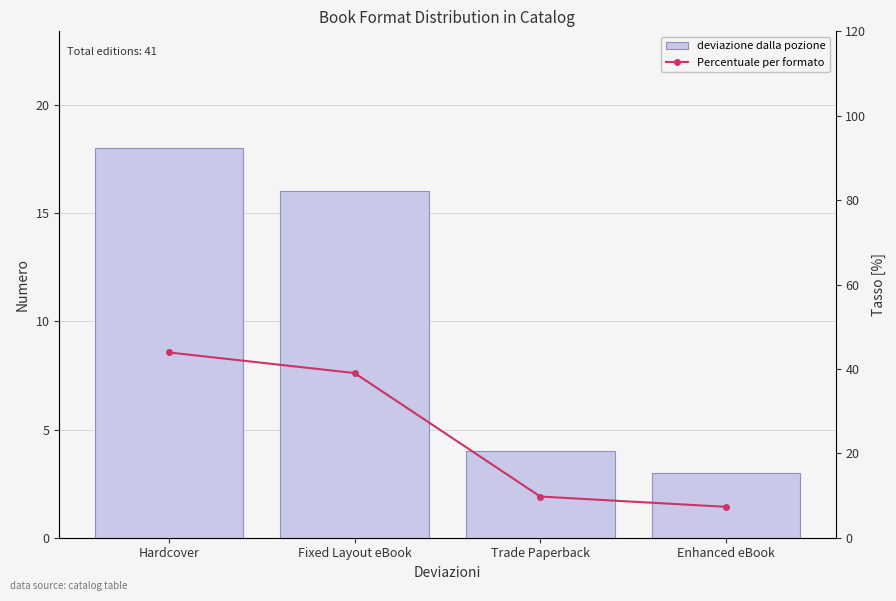

At which label is deviazione dalla pozione closest to 10?

Fixed Layout eBook